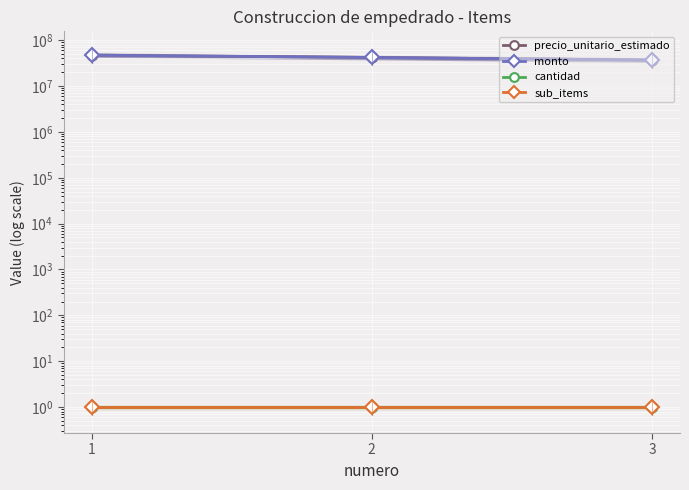

What is the value of the sub_items point at the 2nd from the left?

1